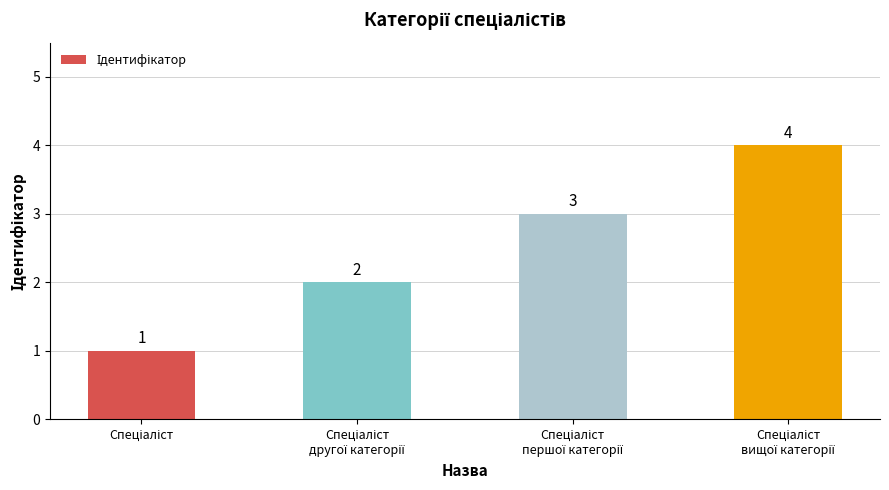

What is the value of the 2nd bar from the left?

2